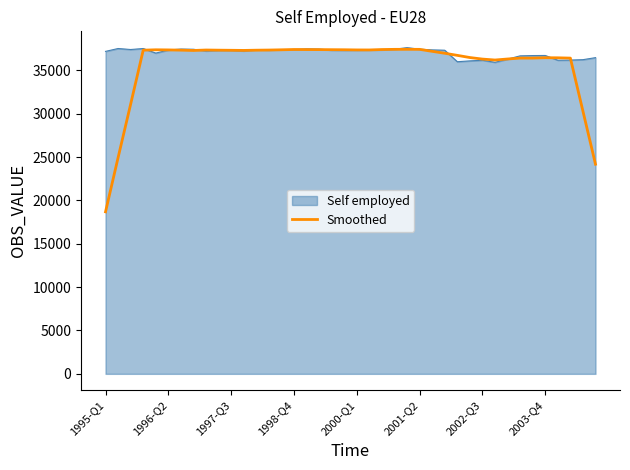

Which series has the widest spread of values?

Smoothed